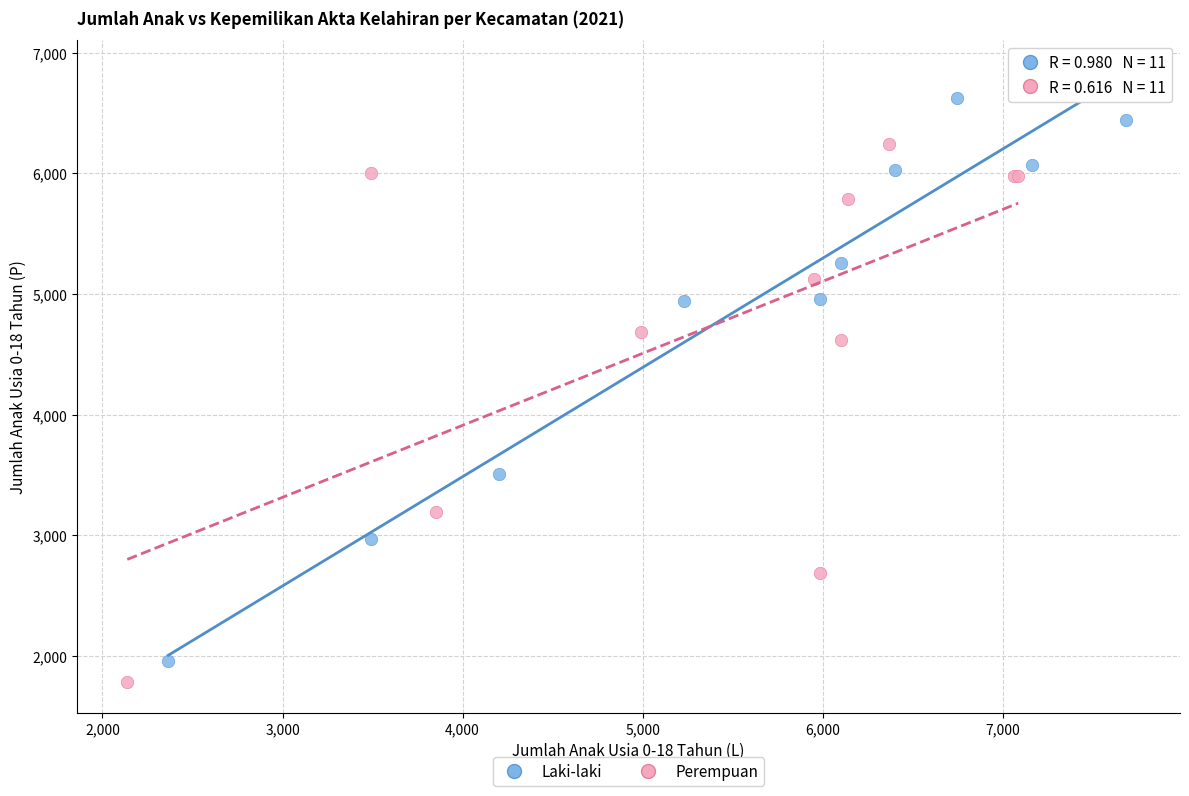

Which series reaches the minimum Y coordinate?

Perempuan